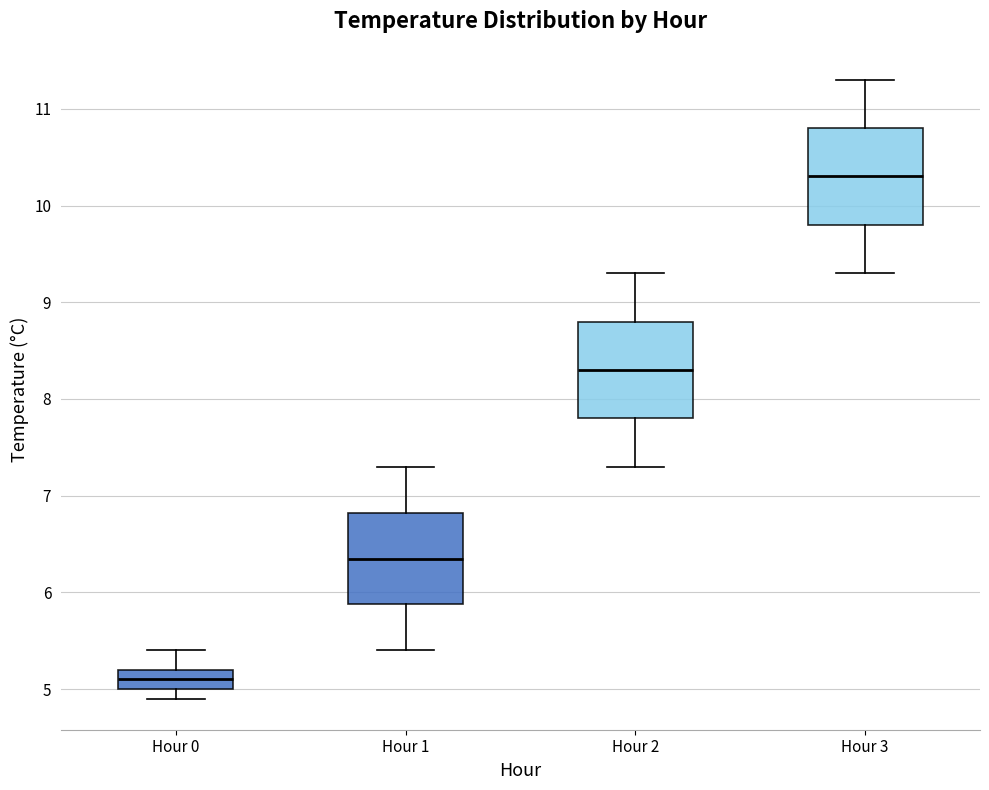

Which box has the highest median line?

Hour 3